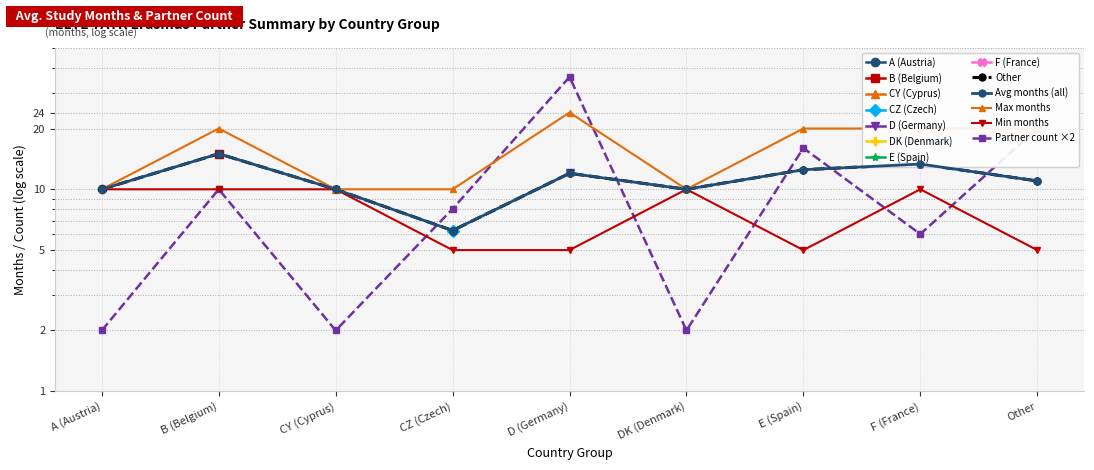

Is it true that Partner count ×2 equals 36.0 at D (Germany)?

True